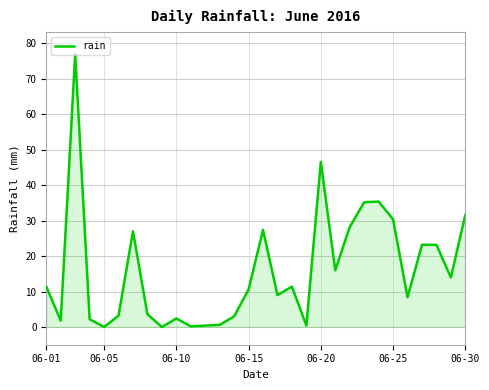

What is the difference between the maximum and minimum values?

77.0